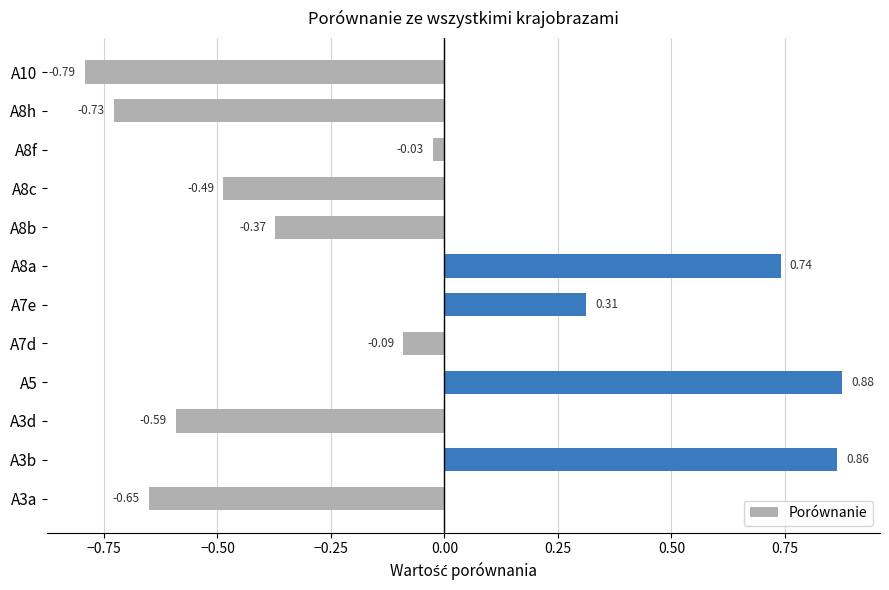

What is the change in value from A3a to A7e?

+1.0